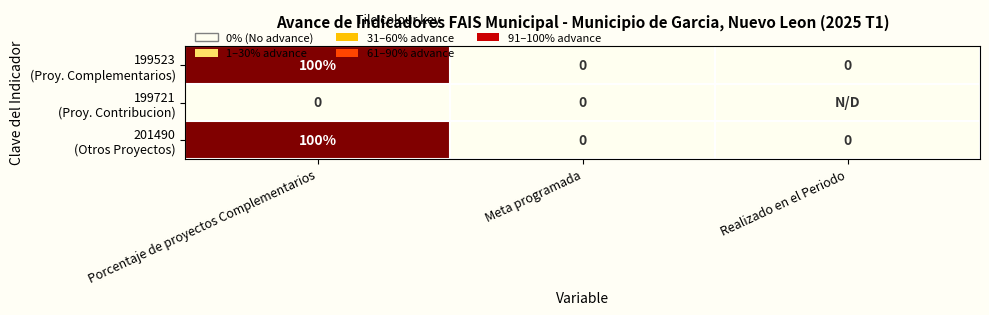

What is the total value across all series at Porcentaje de proyectos Complementarios?

200